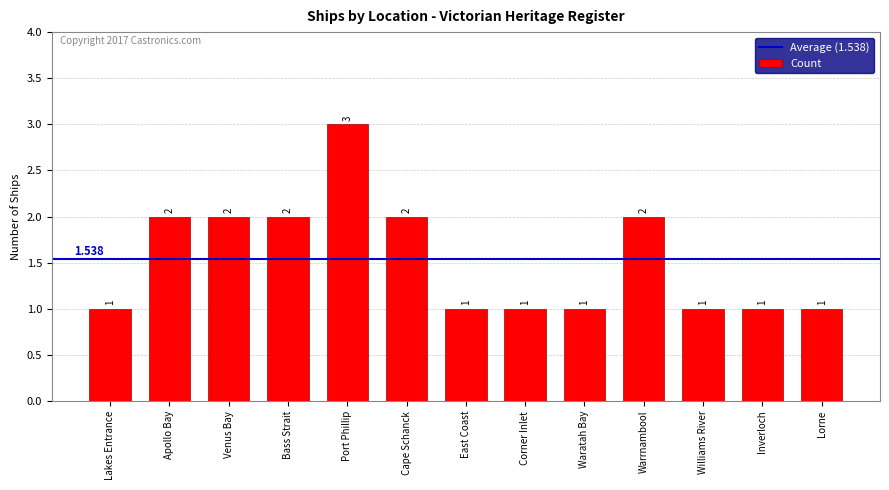

Approximately how many times larger is the value at East Coast compared to Lakes Entrance?

1.0